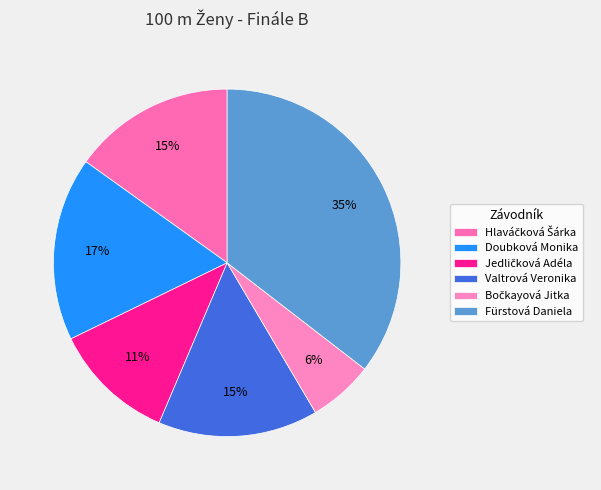

How many segments does this pie chart have?

6